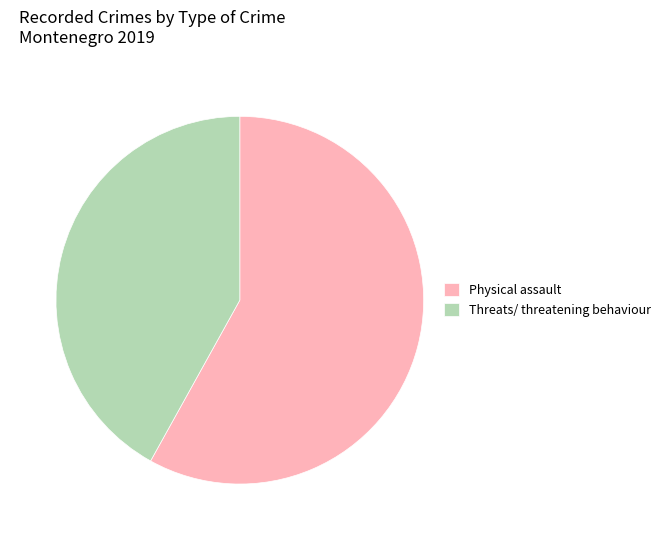

Which category has the biggest portion of the pie?

Physical assault